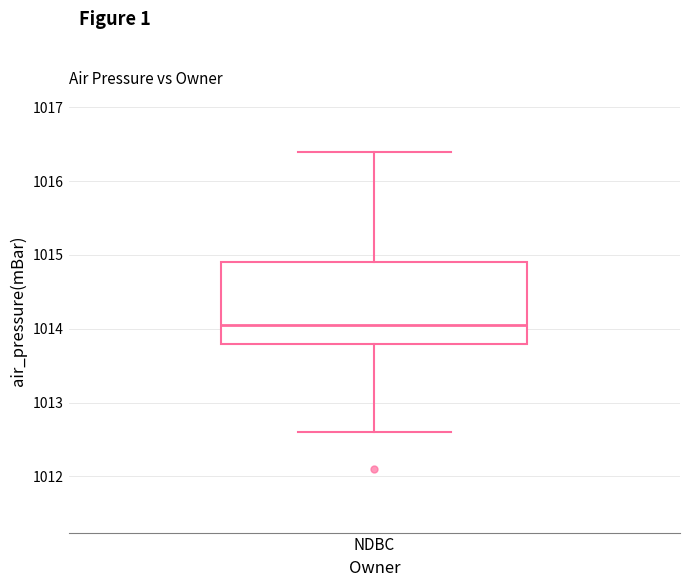

Read this box plot against the y-axis: the position of the median line, the range covered by the box, and the ends of both whiskers. The values are not printed on the chart, so give them approximately, as read against the axis.

median 1014.1, box 1013.8 to 1014.9, whiskers 1012.6 to 1016.4